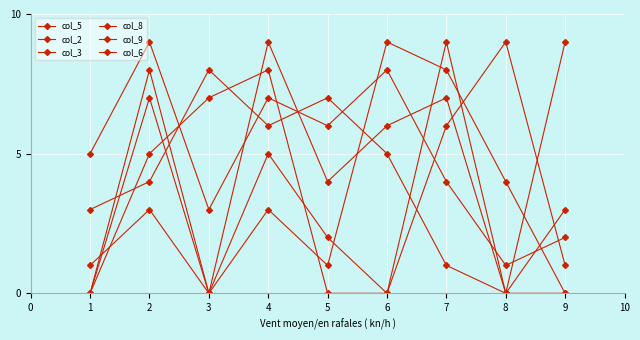

Does the chart have visible grid lines?

Yes